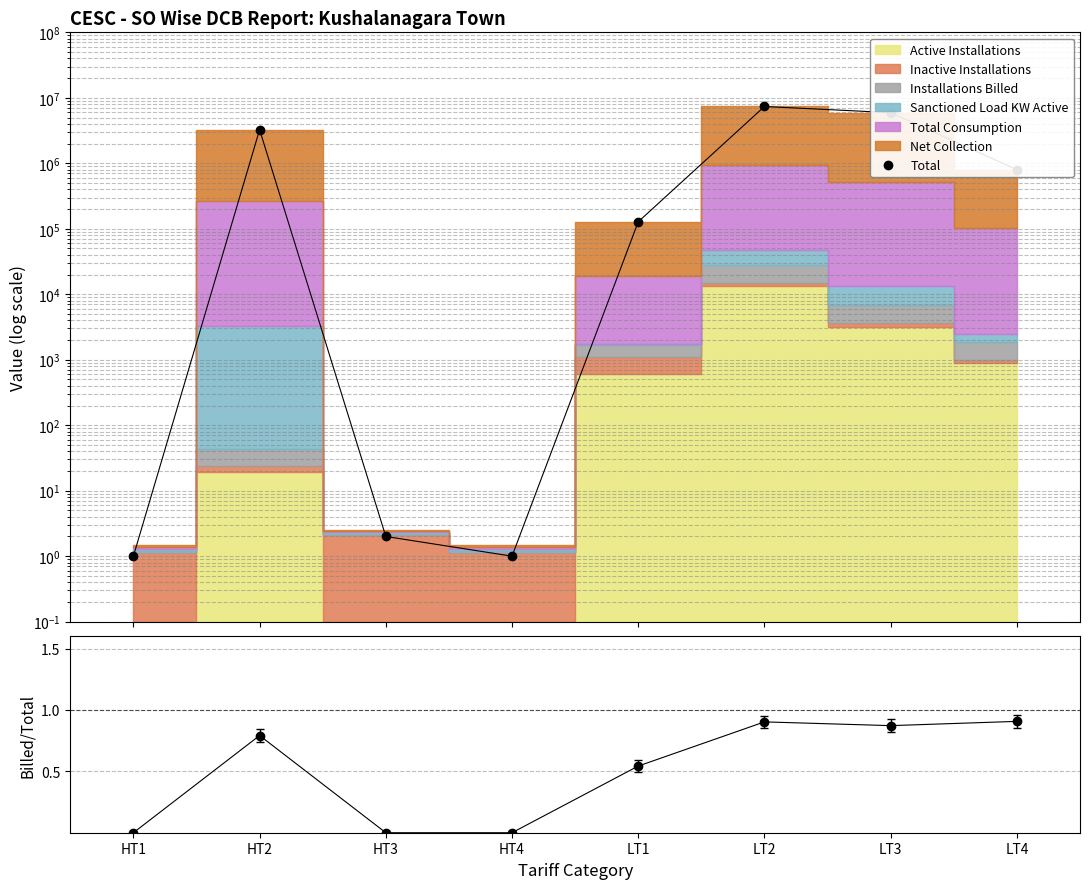

True or false: Billed/Total and Total intersect in this chart.

False